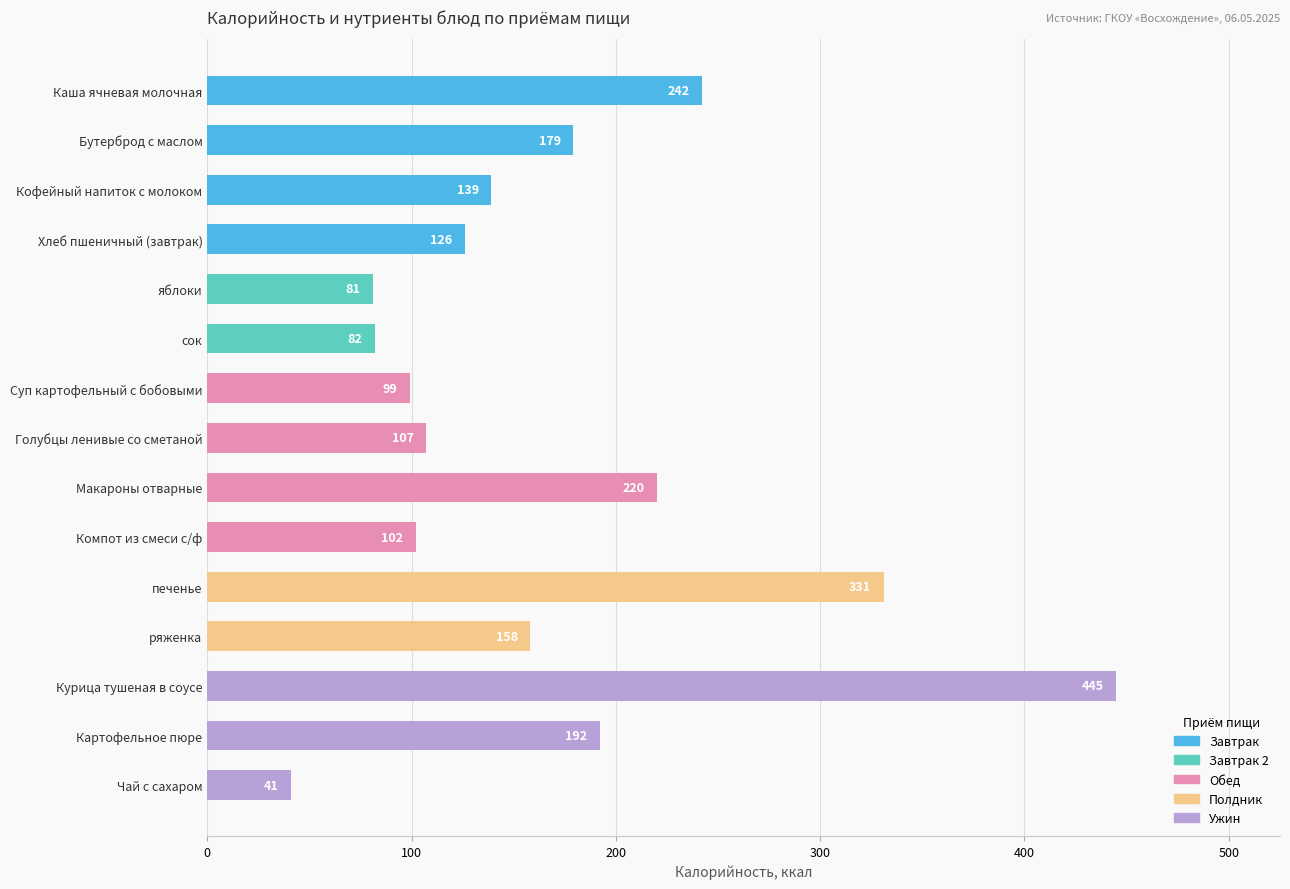

What is the label of the 9th bar from the top?

Макароны отварные